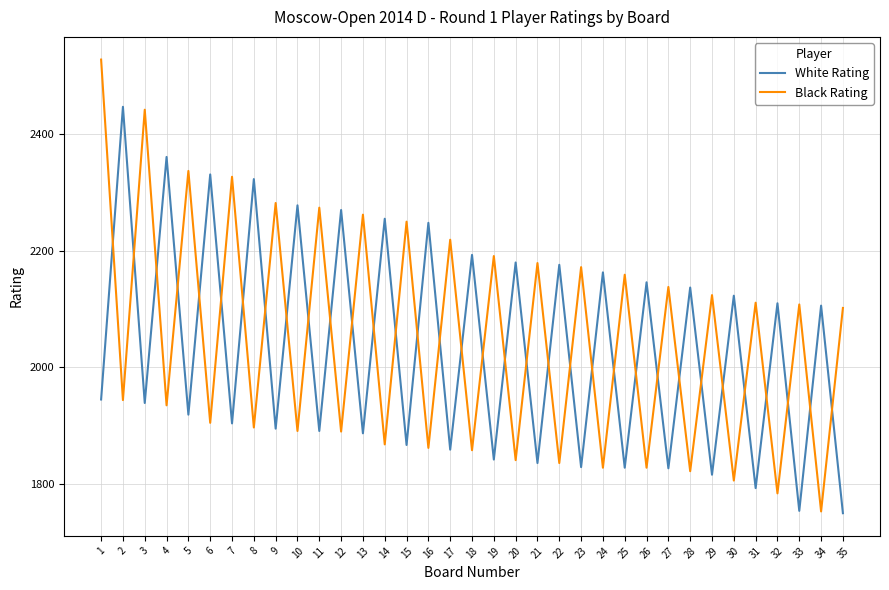

True or false: Black Rating has a value of 2172 at 23.

True